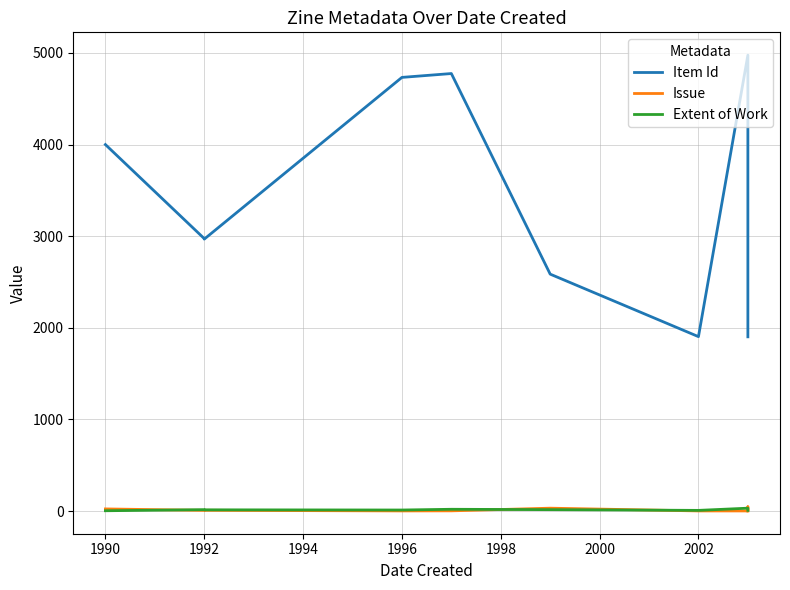

Where is the first local minimum for Extent of Work?

1996